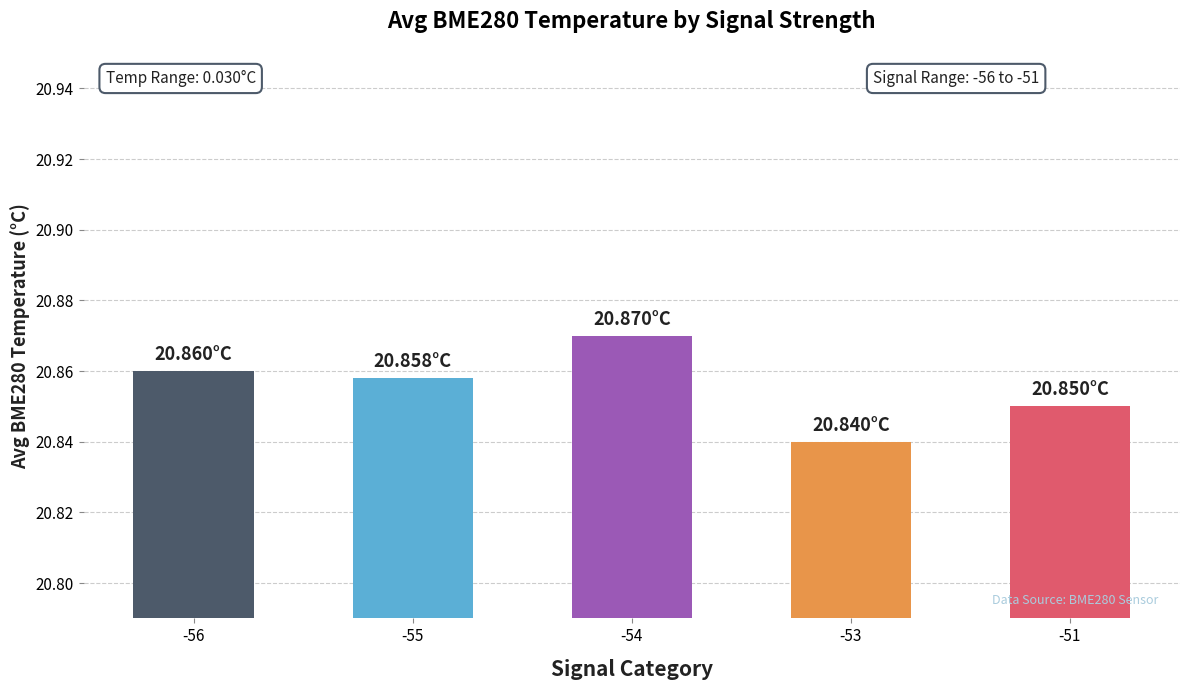

What is the sum of all values?

104.3